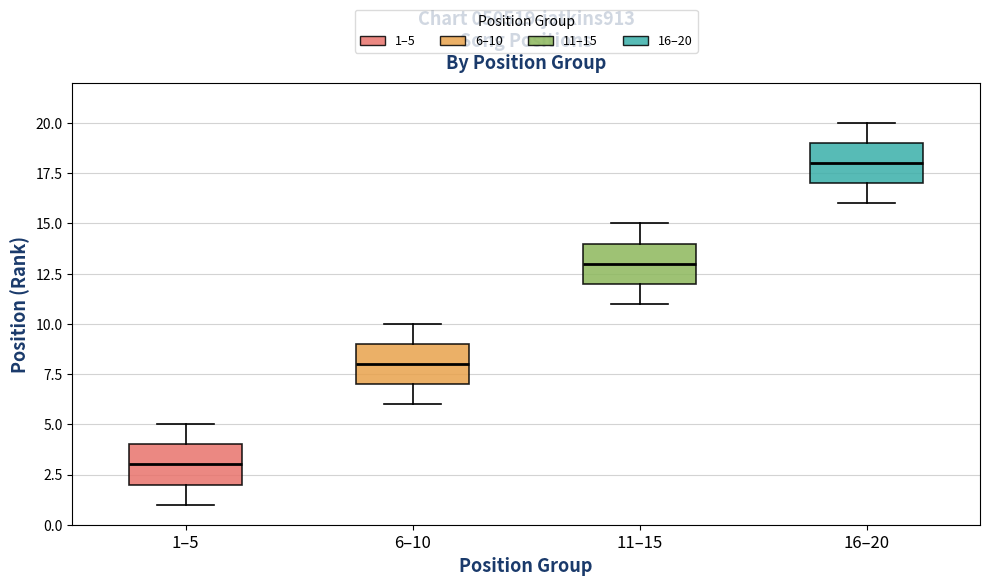

Where does the lower whisker of the box for 16–20 end on the y-axis? The values are not printed on the chart, so give them approximately, as read against the axis.

16